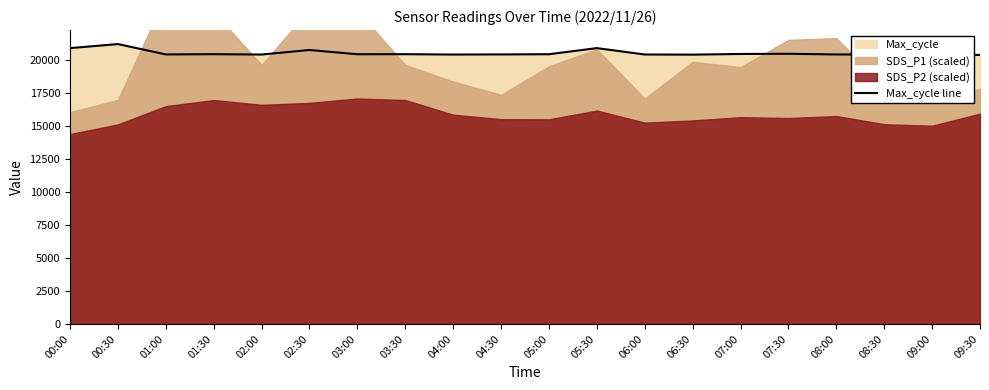

How many data points are less than 20475?

10